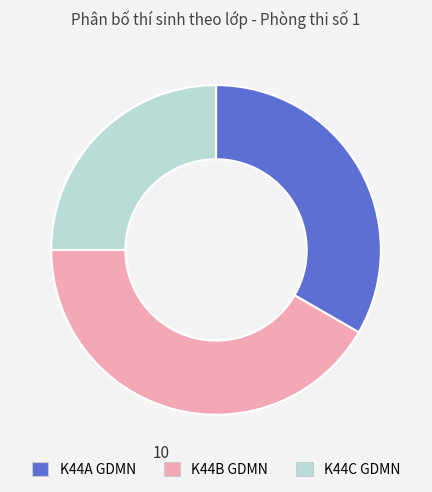

Between K44C GDMN and K44A GDMN, which is larger?

K44A GDMN